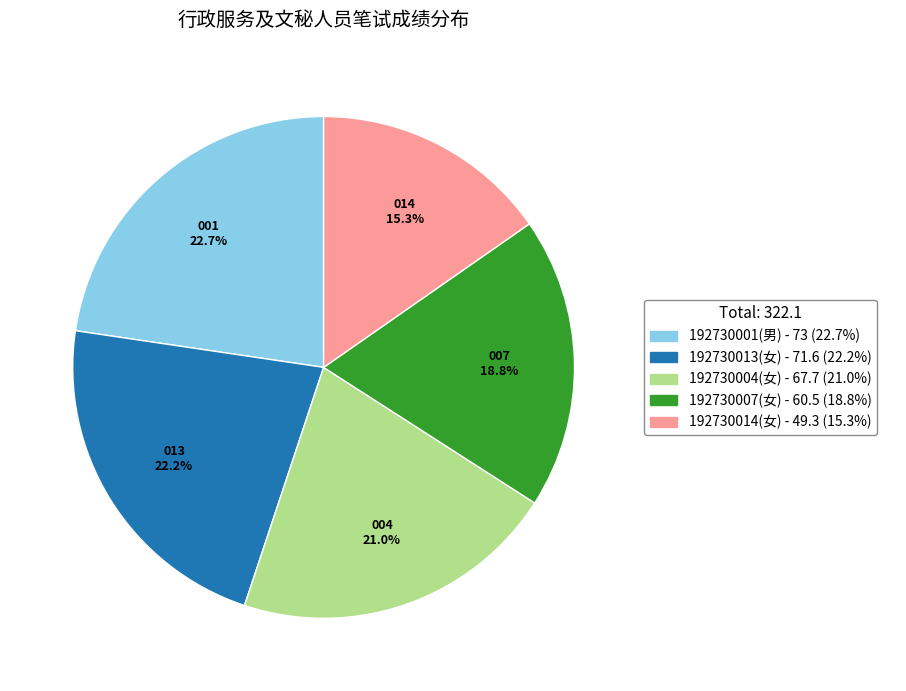

Which slice is the smallest?

192730014(女)